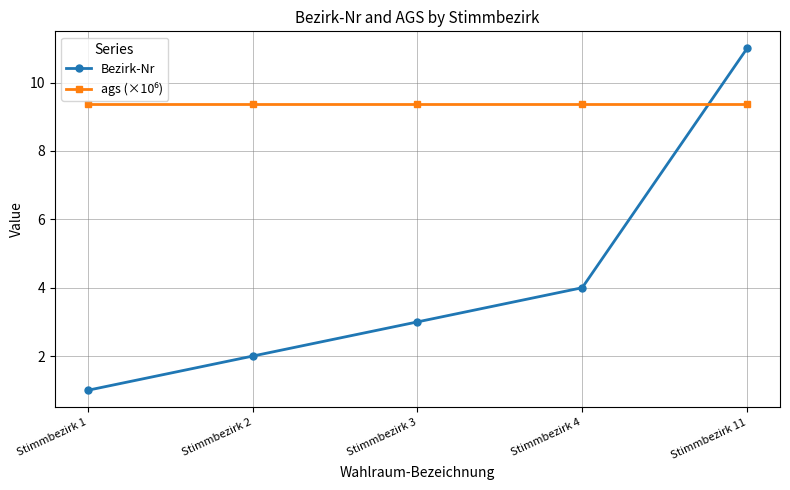

Rank the categories by Bezirk-Nr value from highest to lowest.

Stimmbezirk 11, Stimmbezirk 4, Stimmbezirk 3, Stimmbezirk 2, Stimmbezirk 1